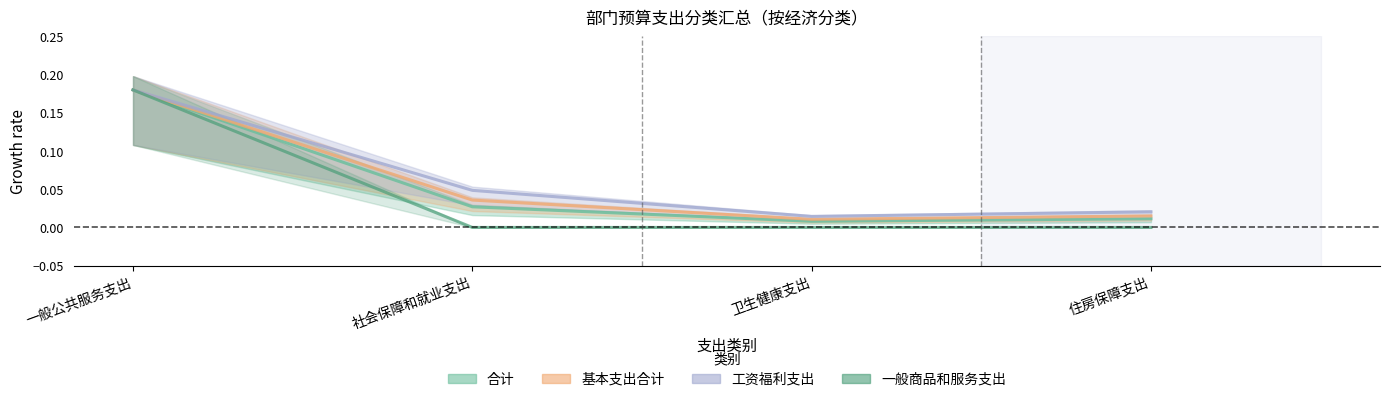

What position from the right is 社会保障和就业支出?

3